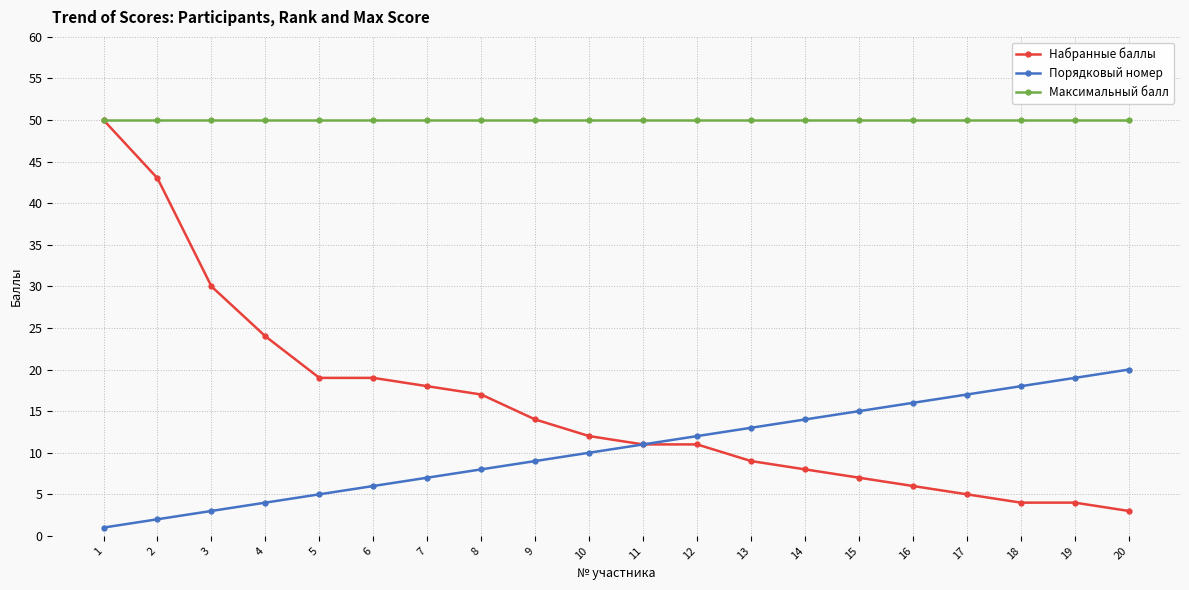

What is the total value across all series at 19?

73